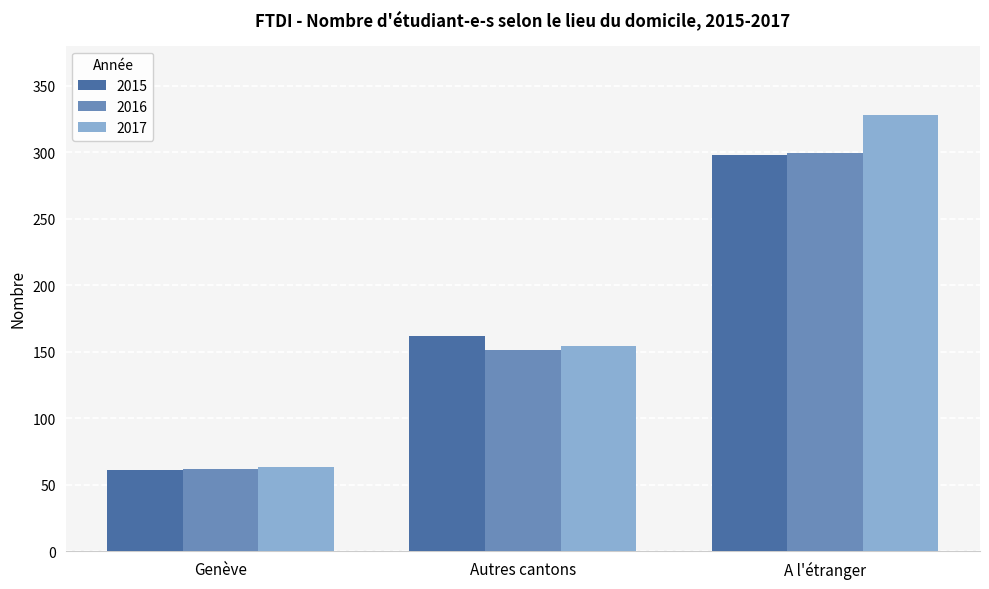

List the series in order of their overall mean, highest first.

2017, 2015, 2016